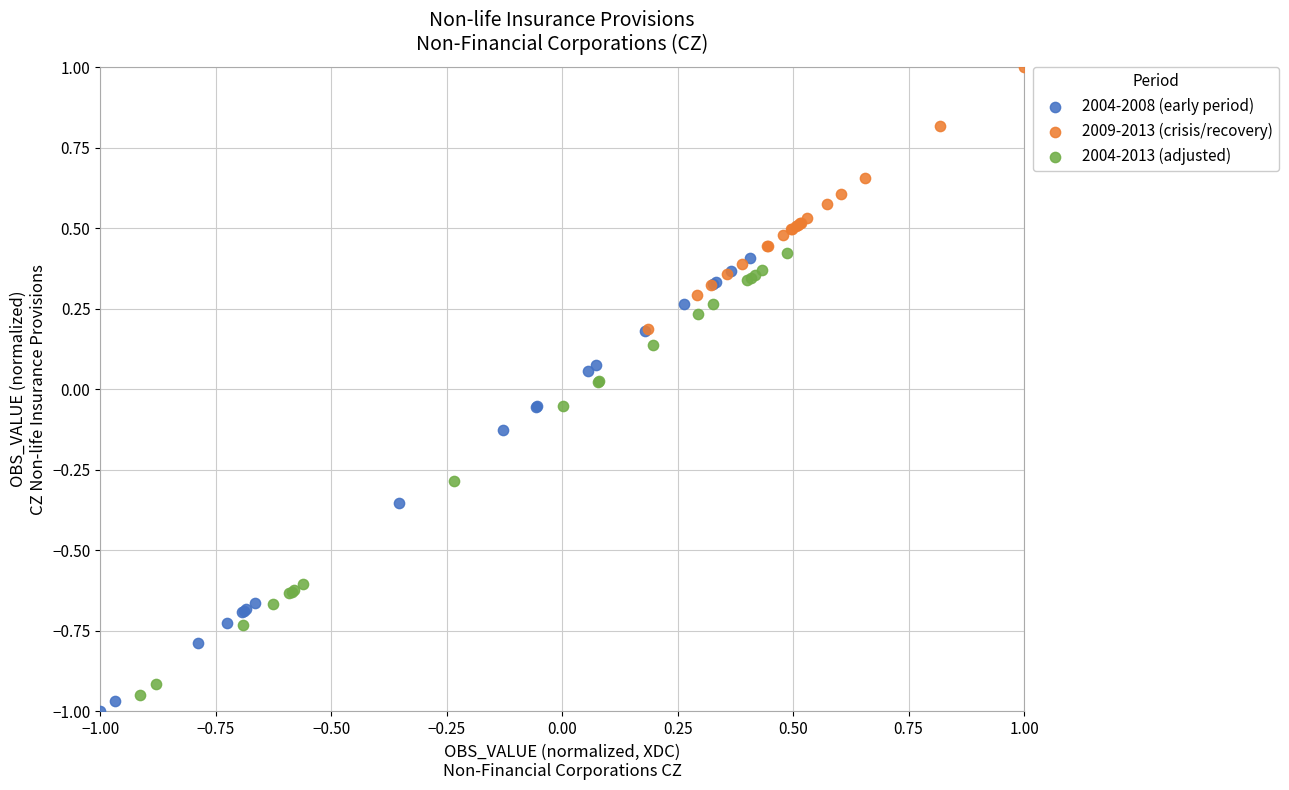

Which series contains the lowest Y value?

2004-2008 (early period)